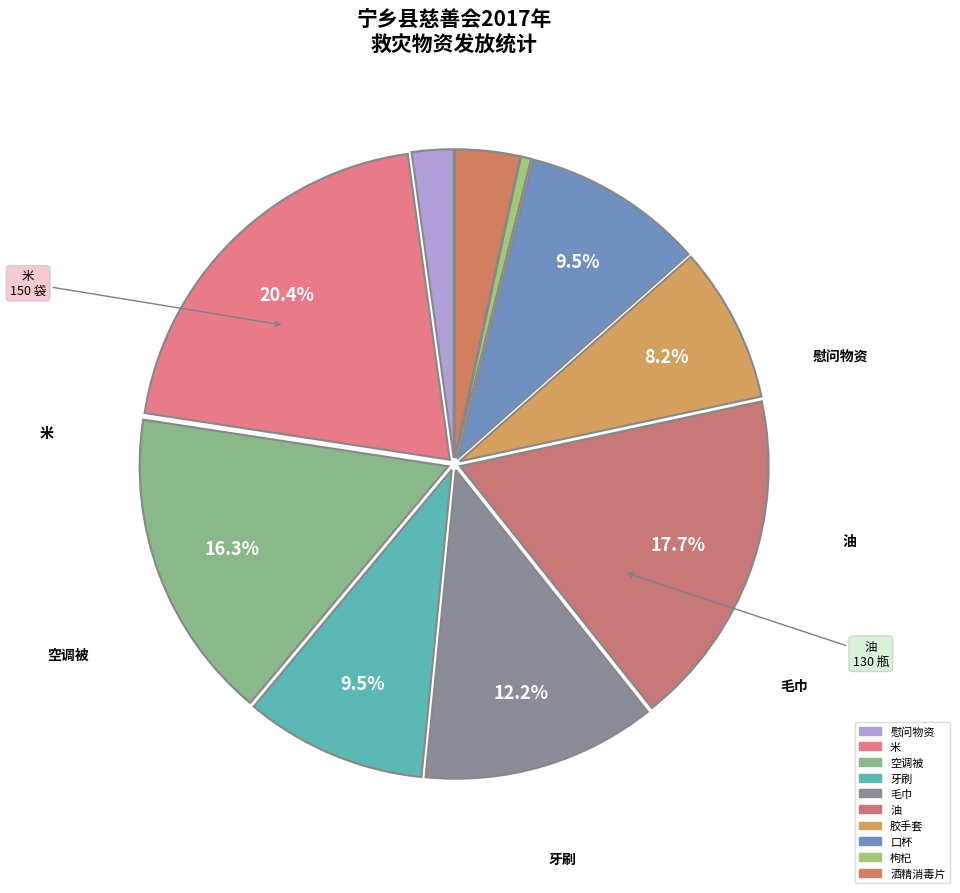

How many segments does this pie chart have?

10